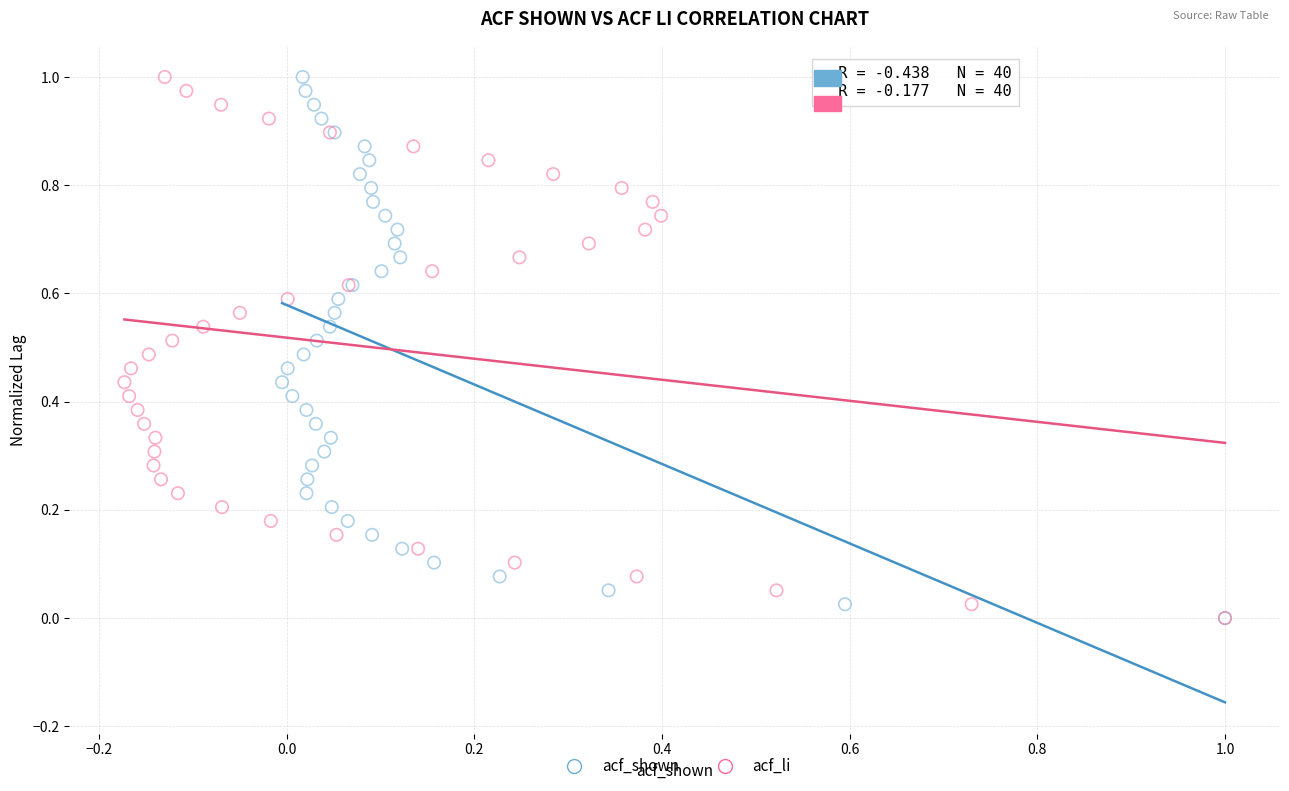

What are all the series names shown in the legend?

acf_shown, acf_li